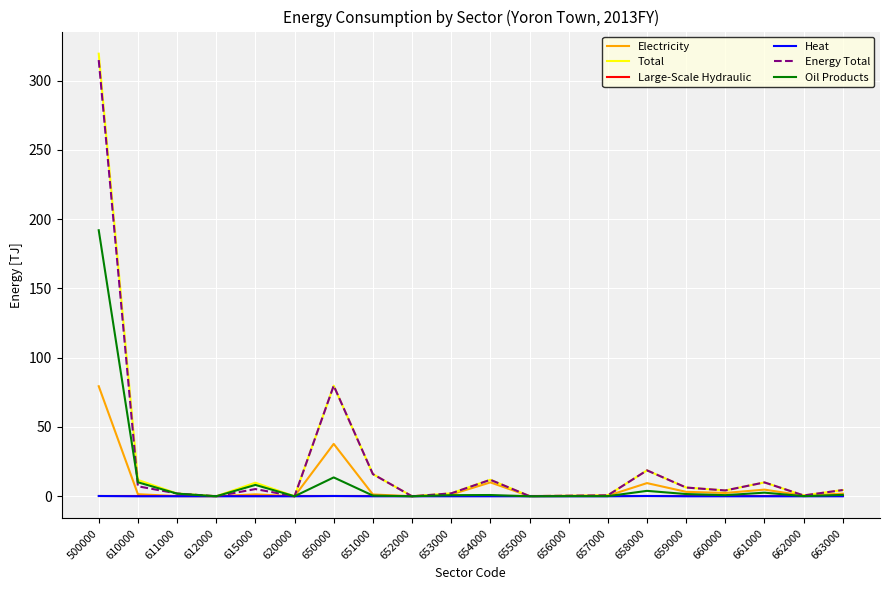

Between which two adjacent categories do Energy Total and Oil Products first intersect?

500000 and 610000